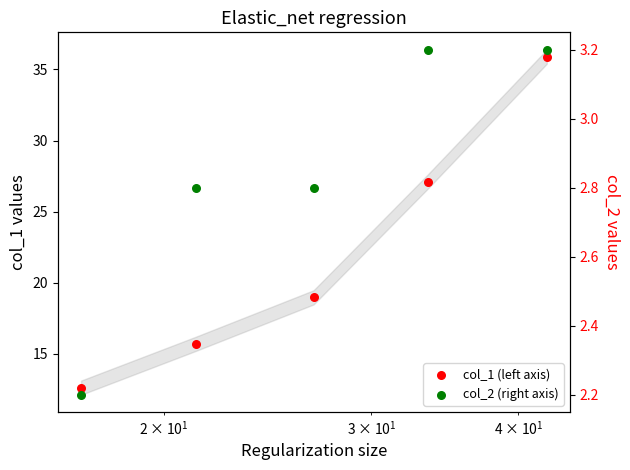

At how many categories does at least one series exceed 25?

2